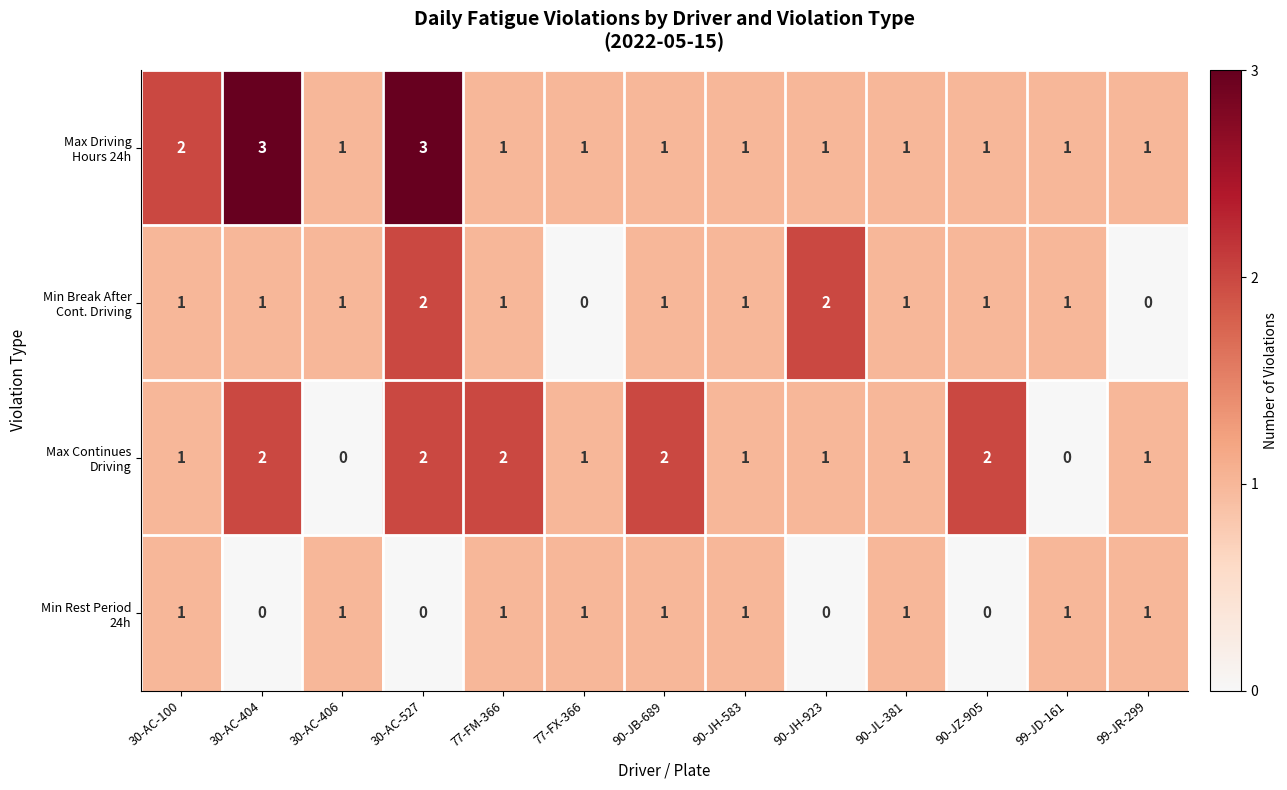

At which category is the sum across all series the highest?

30-AC-527